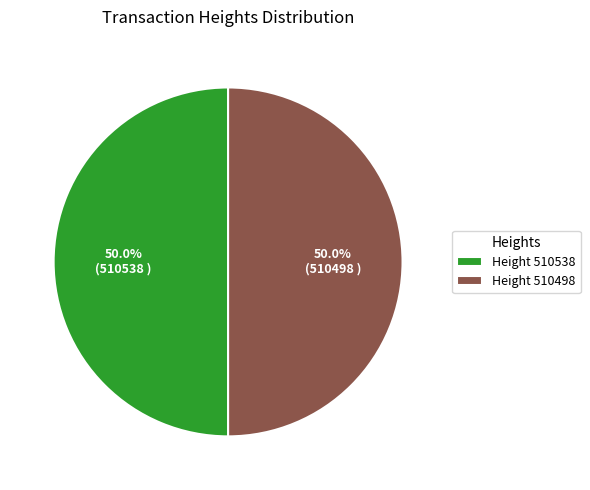

What percentage is NOT represented by Height 510498?

50.0%